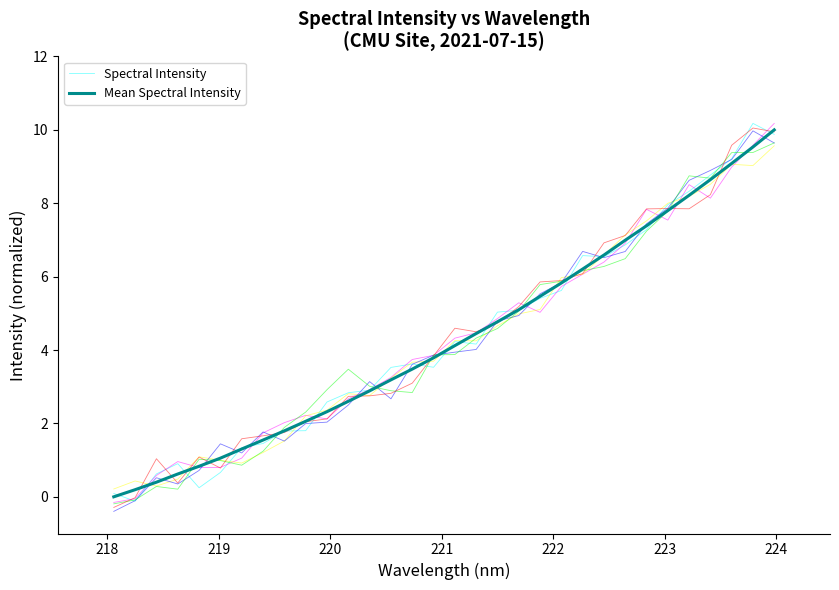

Which label corresponds to the smallest value in the chart?

218